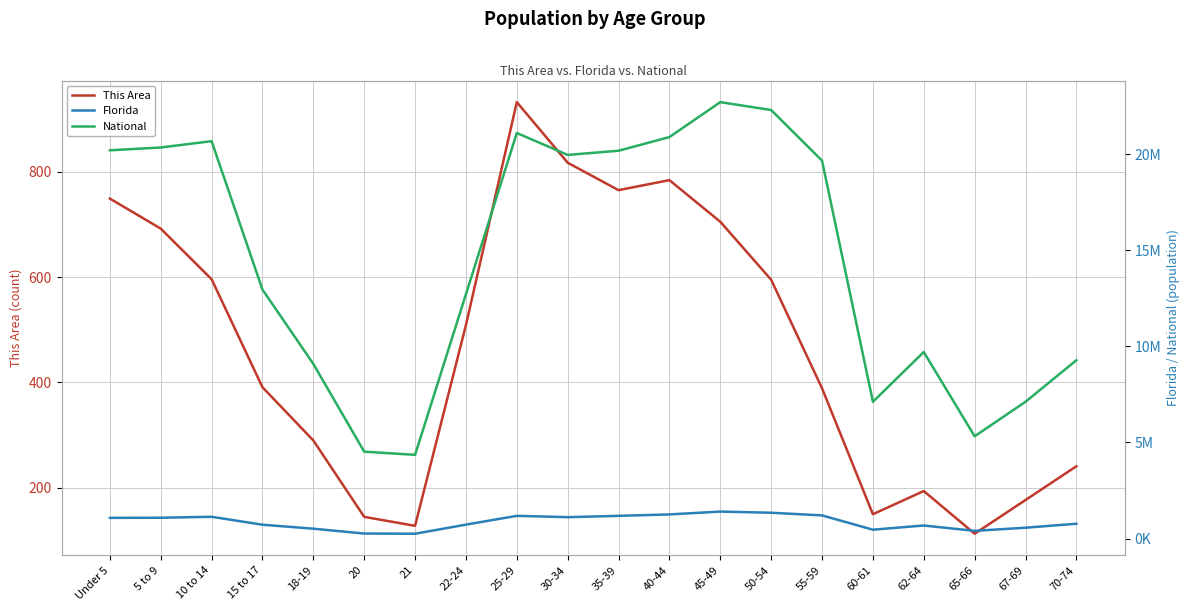

What is the label of the 10th point from the right?

35-39